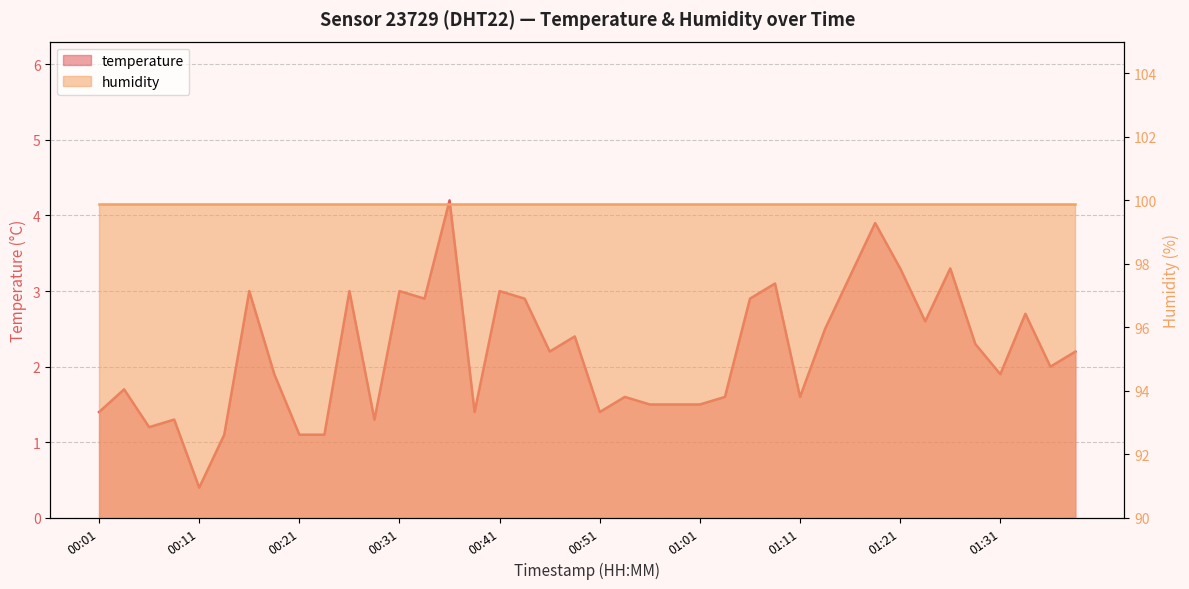

How many interior local valleys (lower than both neighbors) does the data have?

11